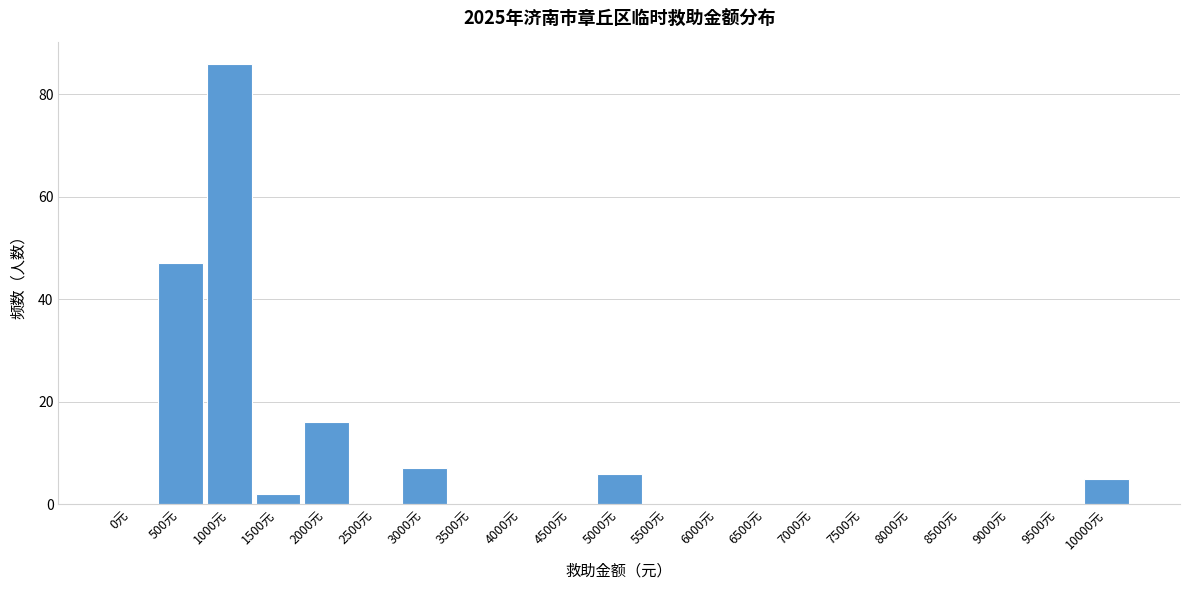

Reading left to right, transcribe all the data shown in this chart.

0元=0	500元=47	1000元=86	1500元=2	2000元=16	2500元=0	3000元=7	3500元=0	4000元=0	4500元=0	5000元=6	5500元=0	6000元=0	6500元=0	7000元=0	7500元=0	8000元=0	8500元=0	9000元=0	9500元=0	10000元=5